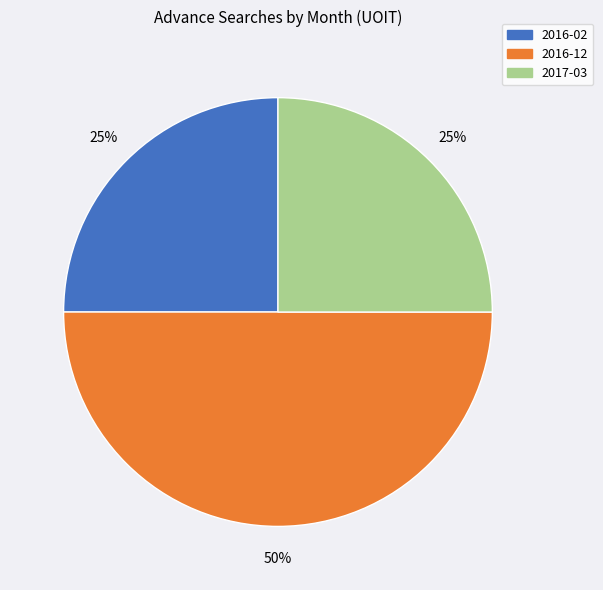

To the nearest percent, what is the average slice percentage?

33%